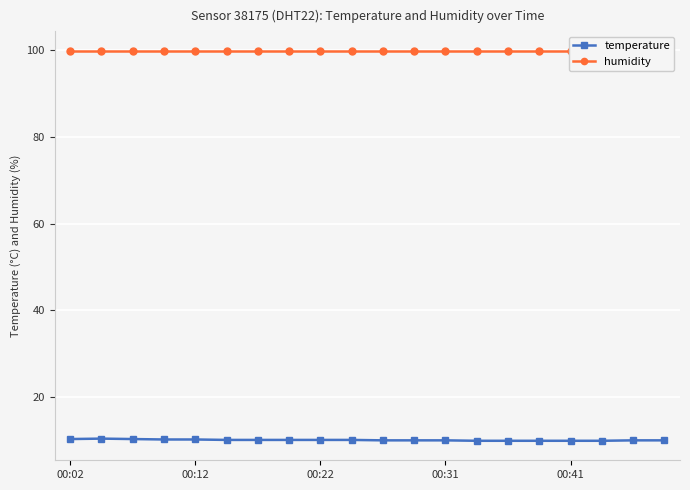

Reading left to right, extract all data points from this chart.

temperature: 10.2	10.3	10.2	10.1	10.1	10.0	10.0	10.0	10.0	10.0	9.9	9.9	9.9	9.8	9.8	9.8	9.8	9.8	9.9	9.9
humidity: 99.9	99.9	99.9	99.9	99.9	99.9	99.9	99.9	99.9	99.9	99.9	99.9	99.9	99.9	99.9	99.9	99.9	99.9	99.9	99.9